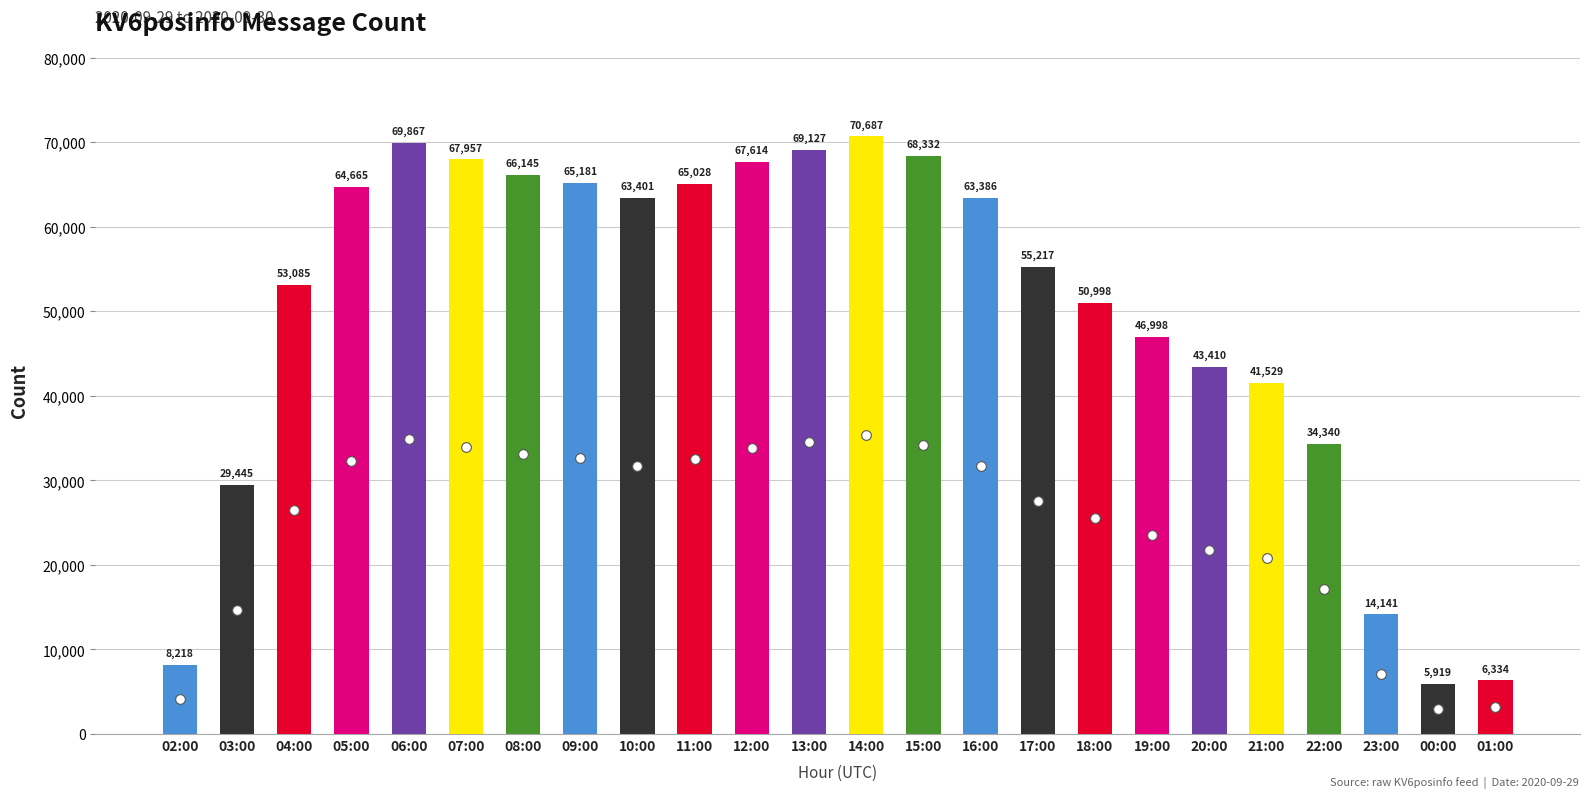

List the labels in order of value, largest first.

14:00, 06:00, 13:00, 15:00, 07:00, 12:00, 08:00, 09:00, 11:00, 05:00, 10:00, 16:00, 17:00, 04:00, 18:00, 19:00, 20:00, 21:00, 22:00, 03:00, 23:00, 02:00, 01:00, 00:00